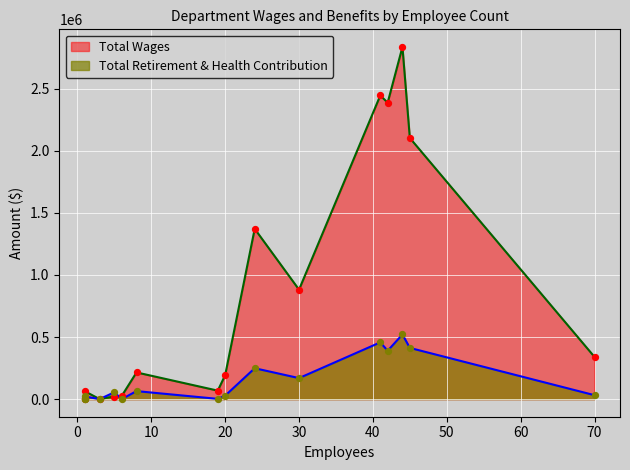

Which series has the largest Y range (max minus min)?

Total Wages